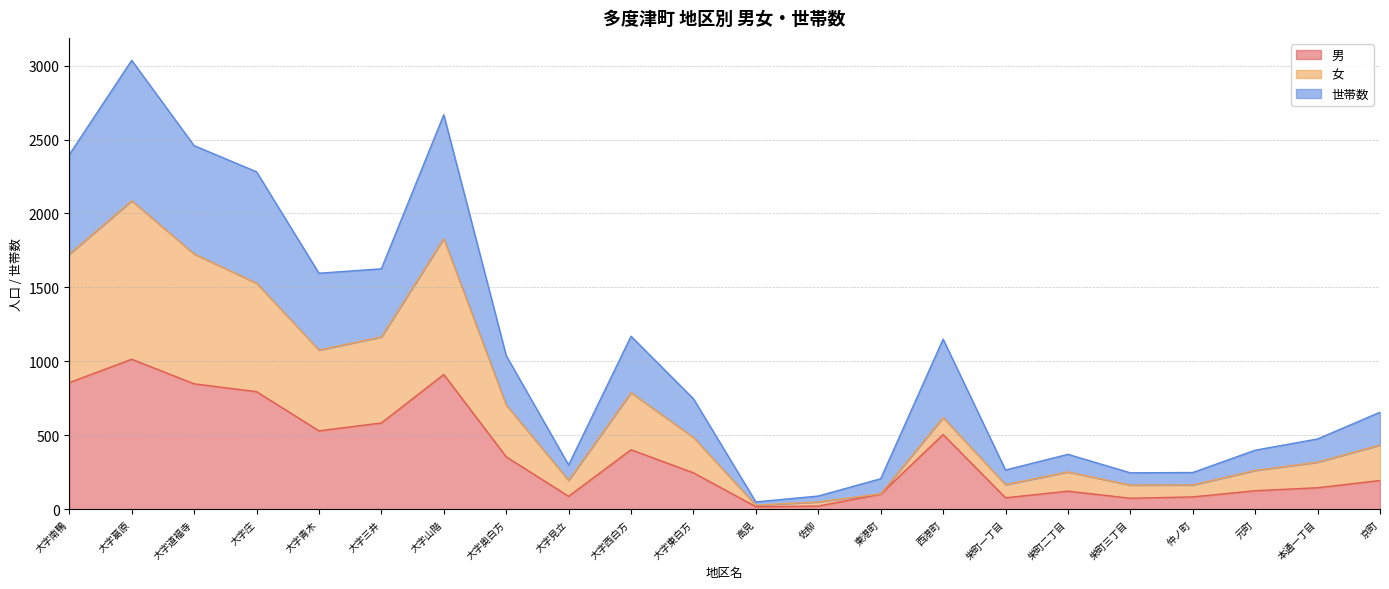

What is the lowest value of the 男 series?

17